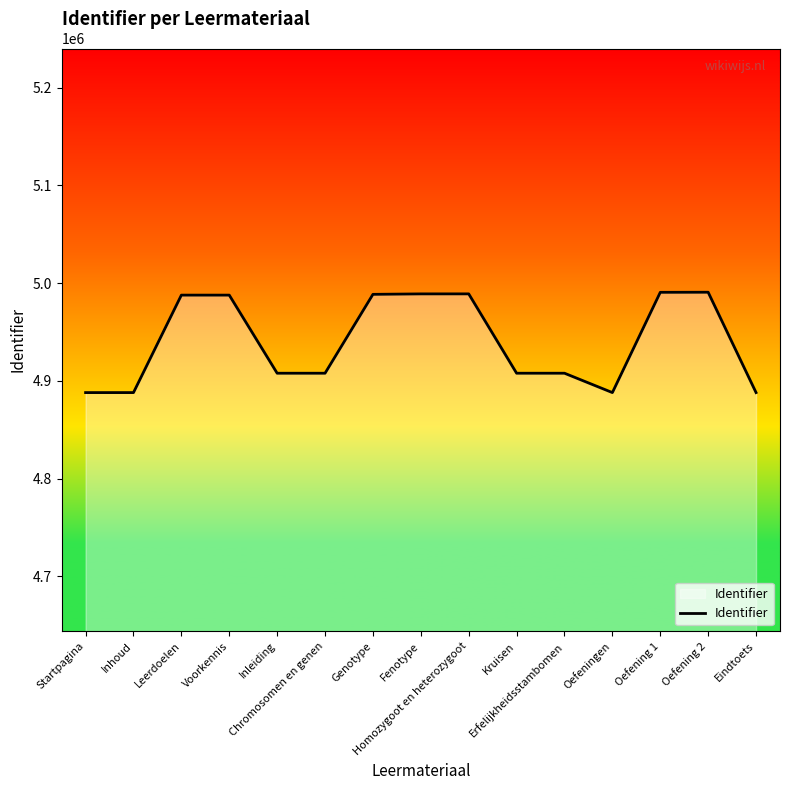

What is the difference between the maximum and minimum values?

102743